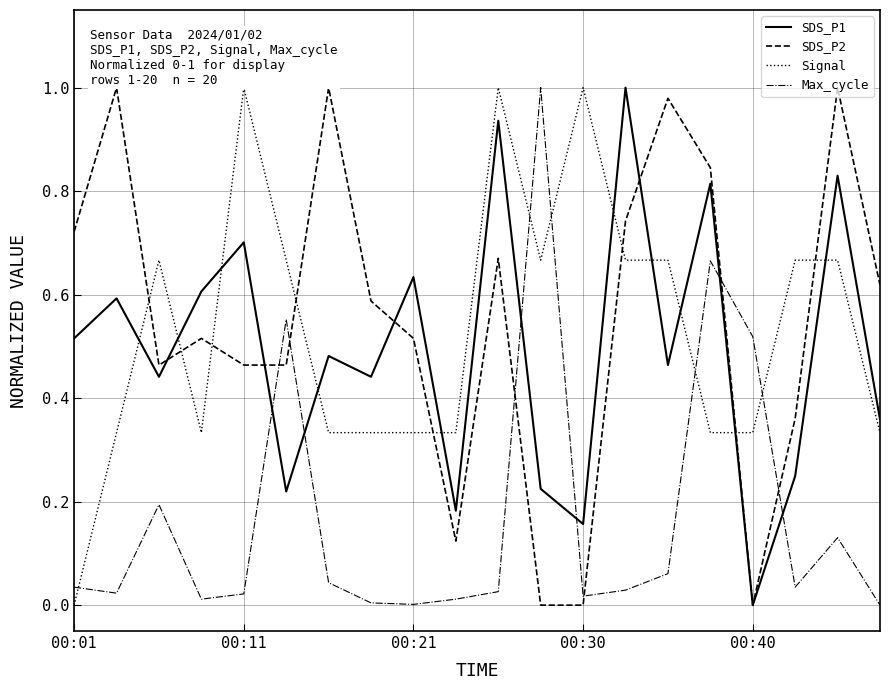

Does the chart display data point markers on the line(s)?

No